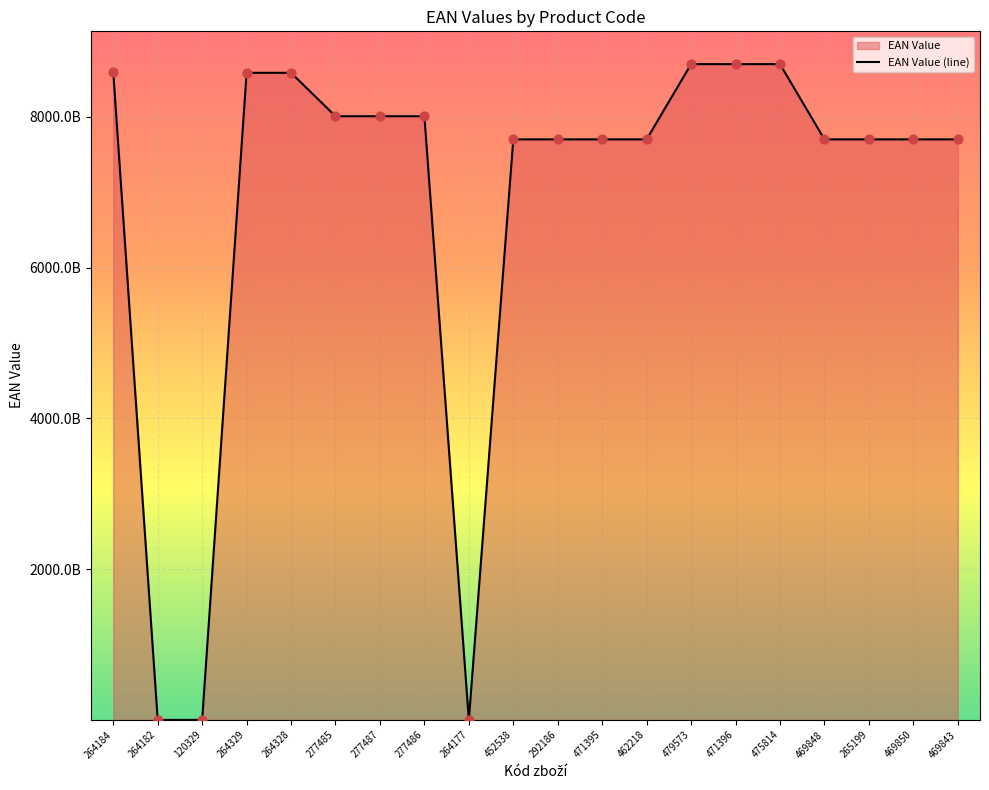

What is the ratio of the value at 292186 to the value at 277487?

1.0